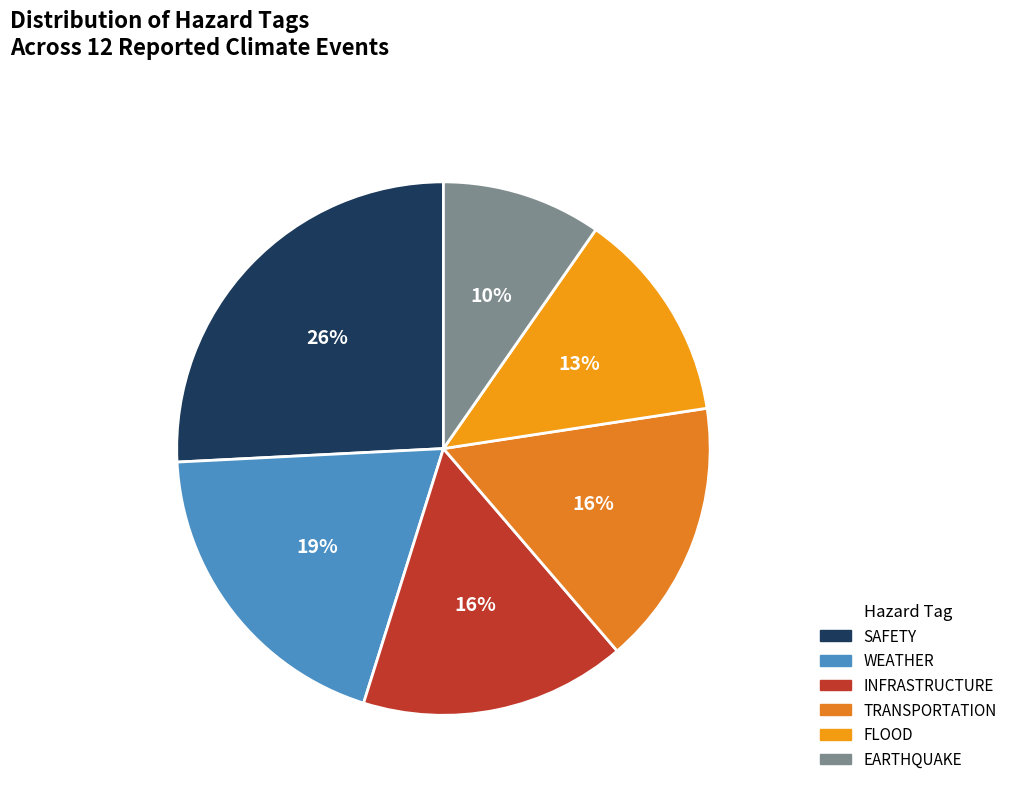

How many segments does this pie chart have?

6